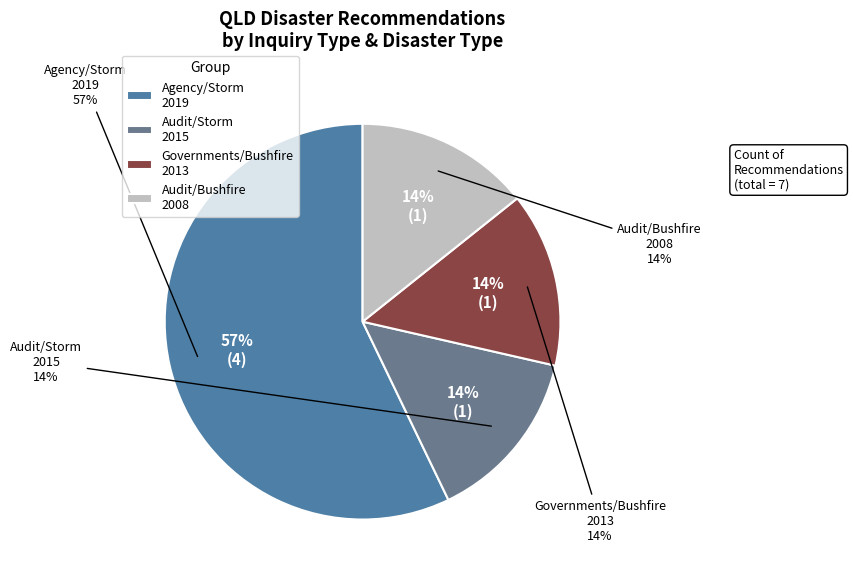

Which slice is the largest?

Storm (Agency)